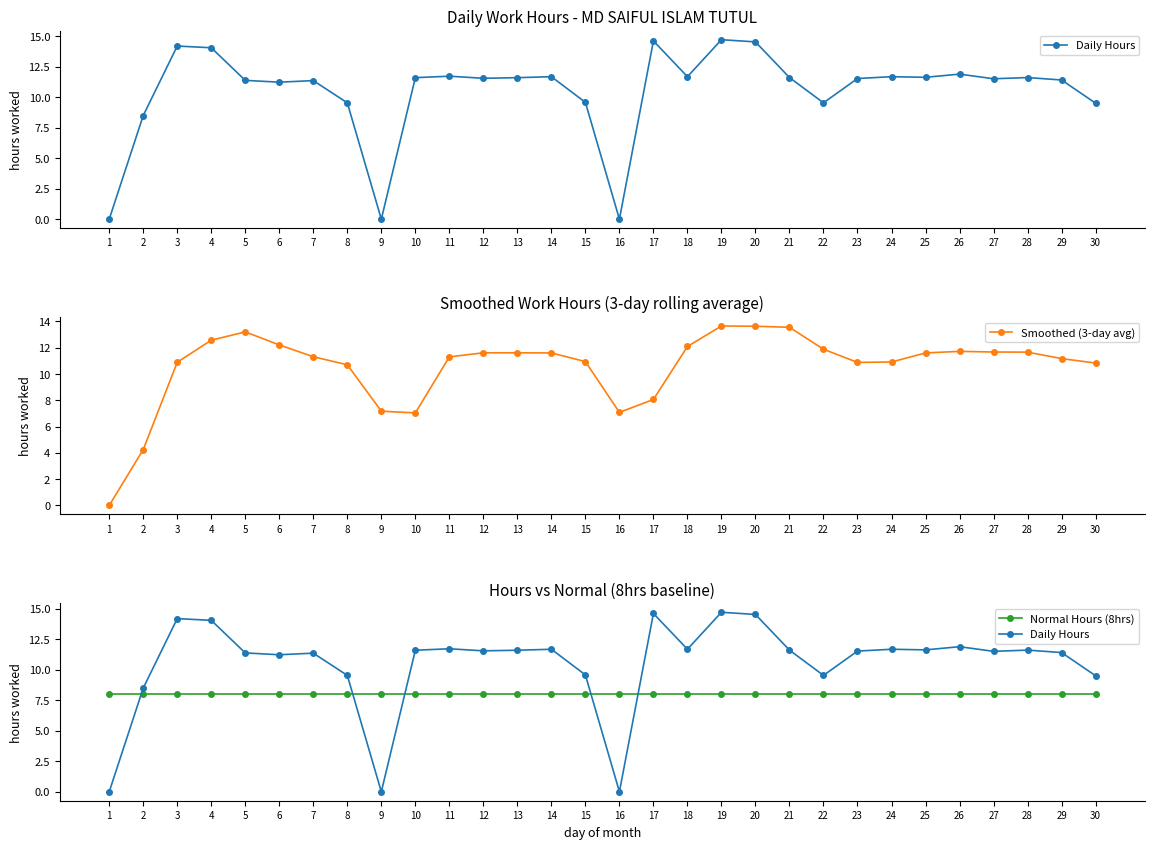

How many intersections are there between Daily Hours and Smoothed (3-day avg)?

15